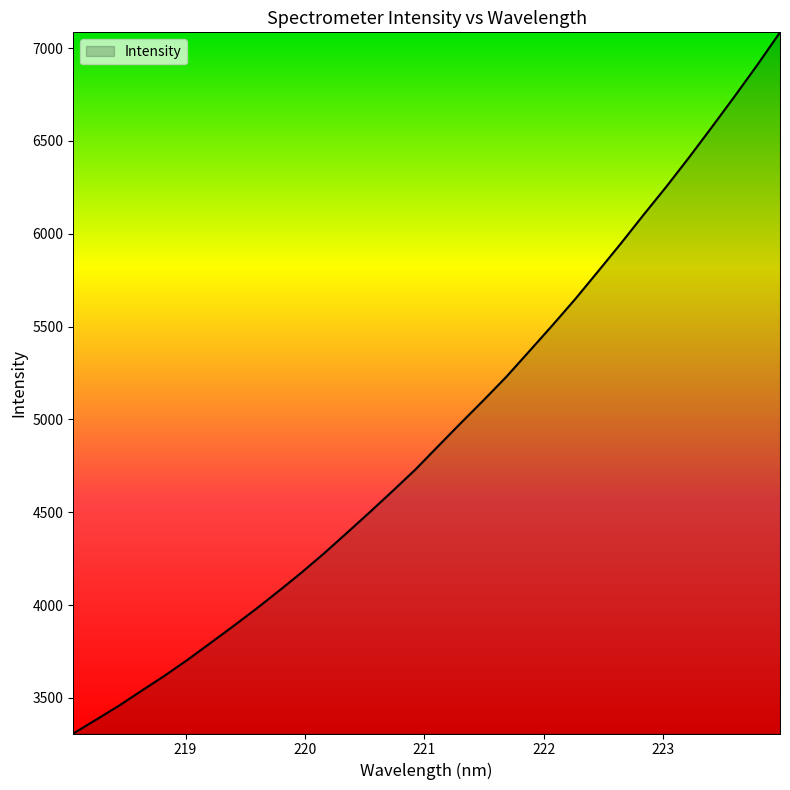

What is the maximum value shown in the chart?

7085.0